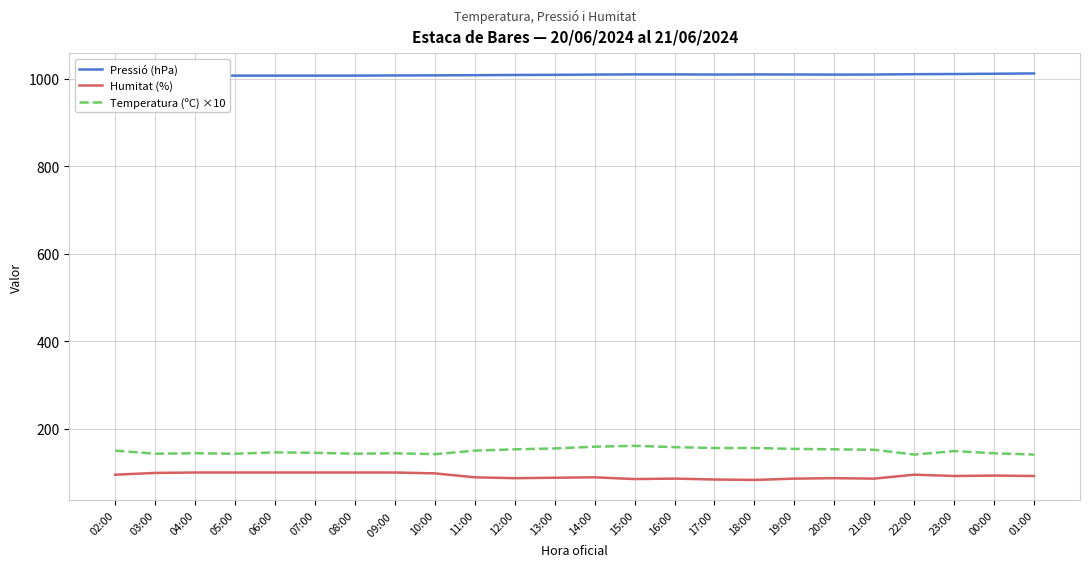

Which series has the largest total across all categories?

Pressió (hPa)